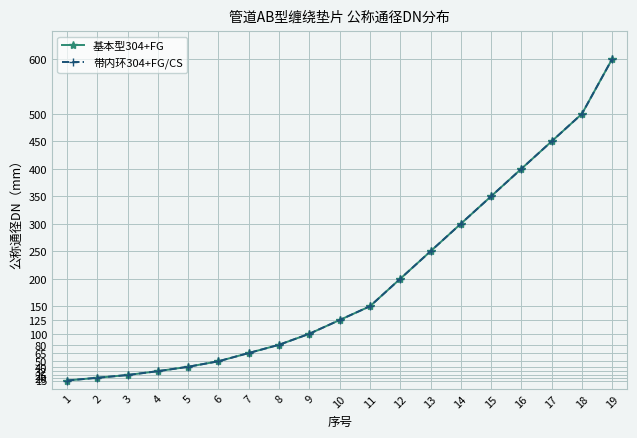

Is this an area chart (filled region under the line)?

No